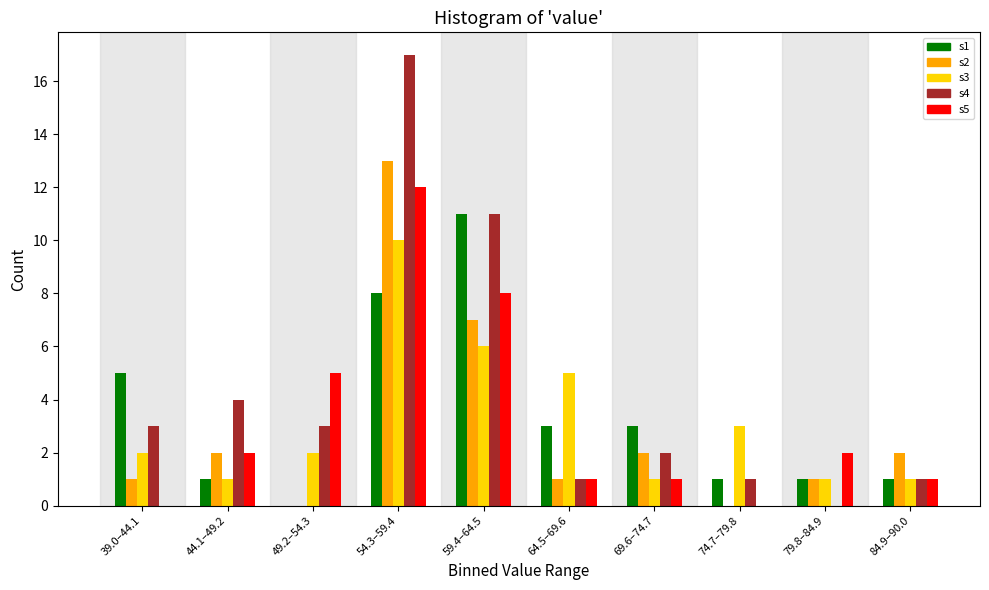

Is it true that s1 equals 3 at 69.6–74.7?

True